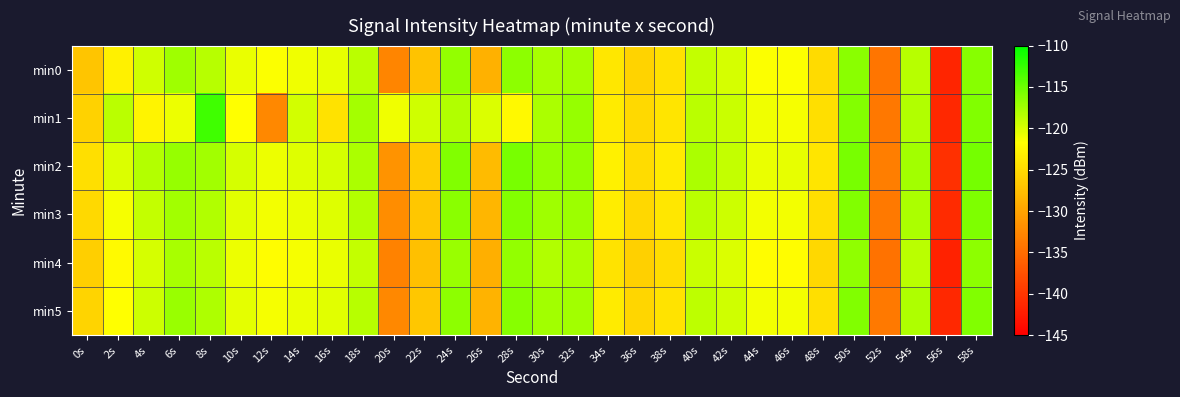

Reading left to right, transcribe all the data shown in this chart.

min0: 0s=-126.9	2s=-122.9	4s=-119.5	6s=-117.4	8s=-118.4	10s=-120.7	12s=-121.6	14s=-121.0	16s=-120.6	18s=-118.6	20s=-132.8	22s=-127.1	24s=-116.8	26s=-128.7	28s=-116.4	30s=-117.7	32s=-117.6	34s=-123.8	36s=-125.7	38s=-124.4	40s=-118.9	42s=-119.8	44s=-121.6	46s=-121.5	48s=-124.9	50s=-116.3	52s=-134.3	54s=-118.4	56s=-141.5	58s=-116.2
min1: 0s=-125.8	2s=-118.6	4s=-122.7	6s=-120.9	8s=-112.9	10s=-121.7	12s=-132.5	14s=-119.7	16s=-124.3	18s=-117.6	20s=-121.0	22s=-119.5	24s=-118.2	26s=-120.1	28s=-122.3	30s=-117.8	32s=-116.9	34s=-123.4	36s=-125.1	38s=-124.0	40s=-118.5	42s=-119.2	44s=-121.0	46s=-121.3	48s=-124.5	50s=-116.1	52s=-134.0	54s=-118.2	56s=-141.2	58s=-116.0
min2: 0s=-124.5	2s=-120.1	4s=-118.3	6s=-116.9	8s=-117.5	10s=-119.8	12s=-120.9	14s=-120.2	16s=-119.8	18s=-117.9	20s=-131.5	22s=-126.2	24s=-115.9	26s=-127.8	28s=-115.6	30s=-116.9	32s=-116.7	34s=-122.9	36s=-124.8	38s=-123.5	40s=-117.9	42s=-119.0	44s=-120.7	46s=-120.6	48s=-124.0	50s=-115.5	52s=-133.4	54s=-117.5	56s=-140.6	58s=-115.4
min3: 0s=-125.1	2s=-121.3	4s=-119.0	6s=-117.5	8s=-118.1	10s=-120.3	12s=-121.2	14s=-120.7	16s=-120.2	18s=-118.3	20s=-132.1	22s=-126.7	24s=-116.4	26s=-128.2	28s=-116.1	30s=-117.3	32s=-117.2	34s=-123.3	36s=-125.2	38s=-123.9	40s=-118.5	42s=-119.4	44s=-121.1	46s=-121.1	48s=-124.5	50s=-115.9	52s=-133.8	54s=-117.9	56s=-141.0	58s=-115.8
min4: 0s=-126.0	2s=-122.1	4s=-119.8	6s=-117.7	8s=-118.6	10s=-120.9	12s=-121.8	14s=-121.3	16s=-120.8	18s=-118.9	20s=-133.1	22s=-127.4	24s=-117.1	26s=-129.0	28s=-116.7	30s=-118.1	32s=-117.9	34s=-124.1	36s=-125.9	38s=-124.7	40s=-119.2	42s=-120.1	44s=-121.8	46s=-121.8	48s=-125.2	50s=-116.6	52s=-134.5	54s=-118.6	56s=-141.8	58s=-116.5
min5: 0s=-125.5	2s=-121.7	4s=-119.3	6s=-117.1	8s=-118.0	10s=-120.4	12s=-121.3	14s=-120.8	16s=-120.3	18s=-118.4	20s=-132.5	22s=-126.8	24s=-116.5	26s=-128.5	28s=-116.2	30s=-117.5	32s=-117.4	34s=-123.5	36s=-125.4	38s=-124.1	40s=-118.7	42s=-119.5	44s=-121.2	46s=-121.2	48s=-124.6	50s=-116.0	52s=-133.9	54s=-118.0	56s=-141.2	58s=-116.0